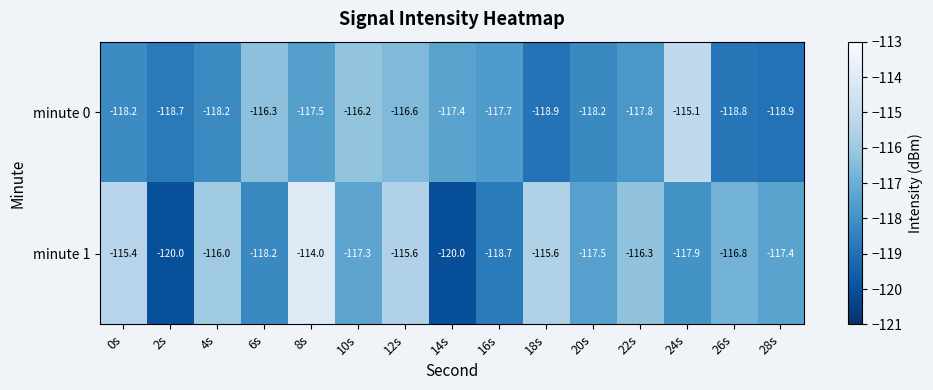

True or false: minute 1 has a value of -206.0 at 4s.

False